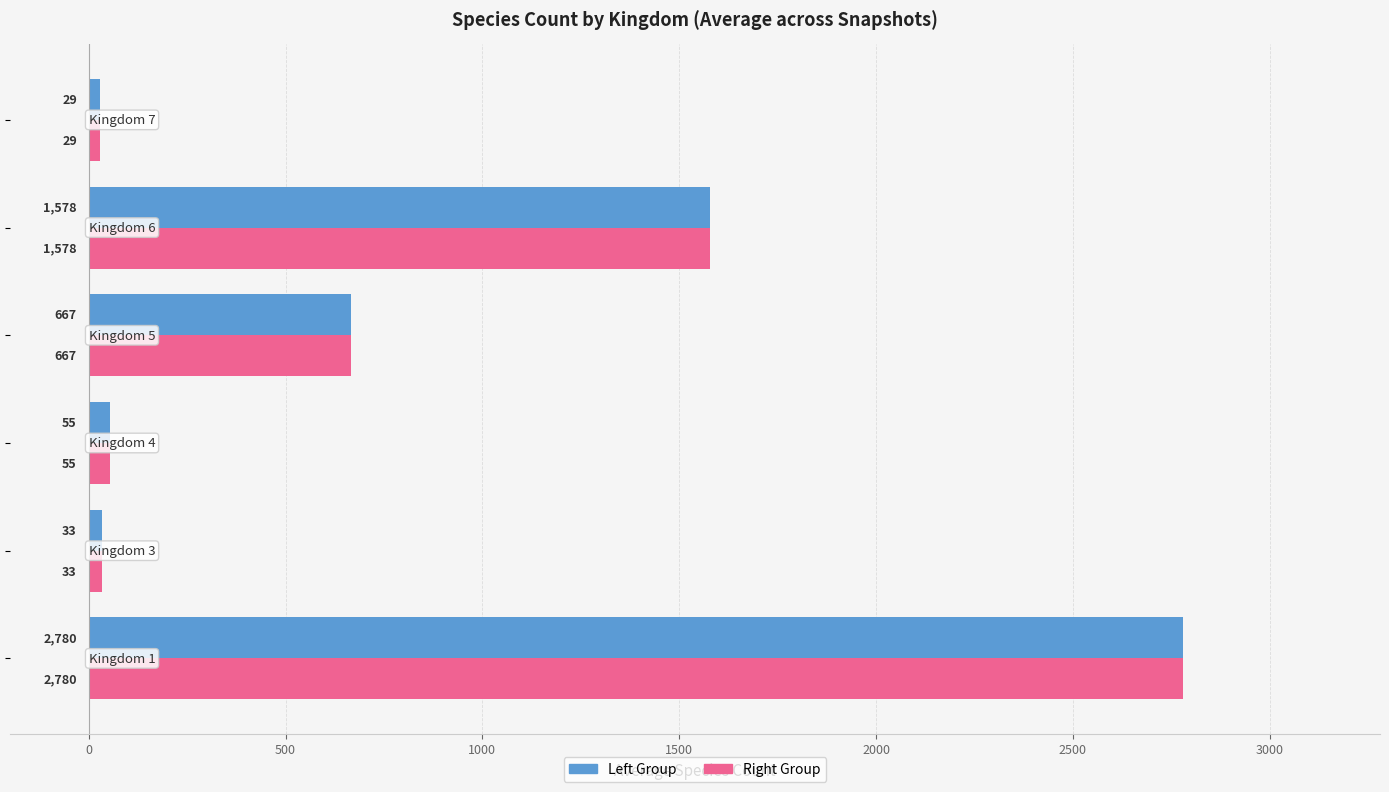

What is the smallest value displayed?

29.4